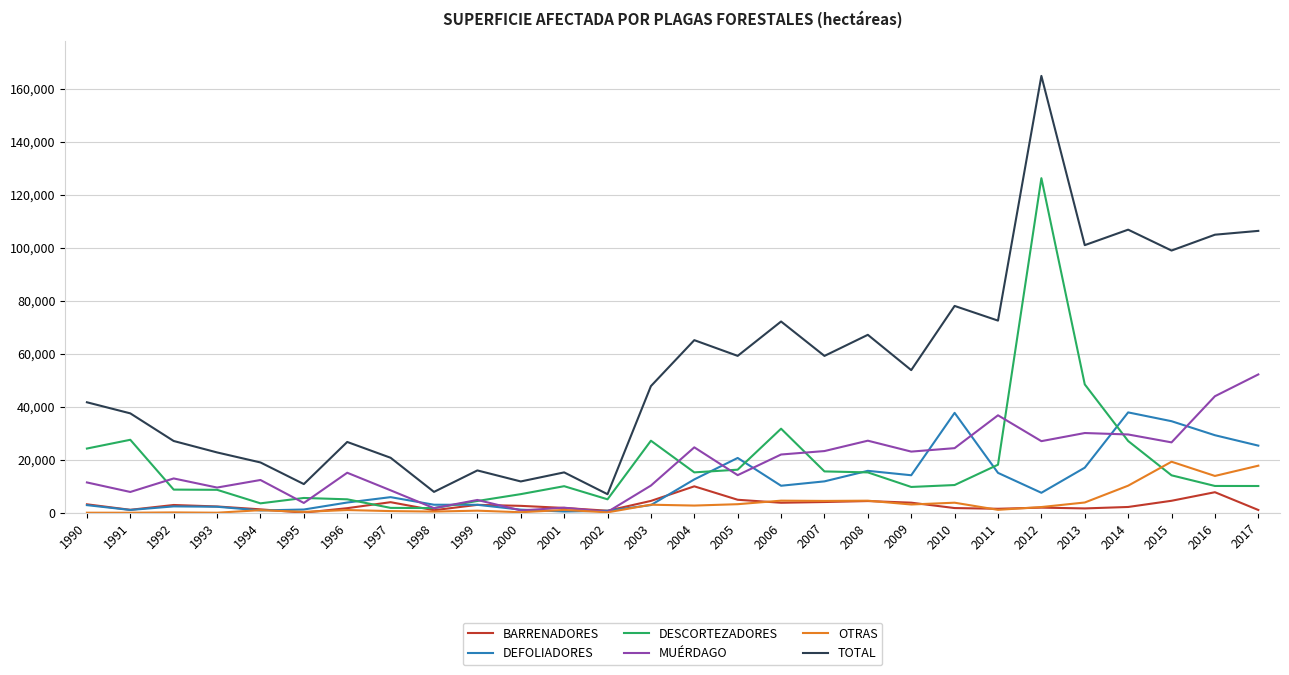

The value of DESCORTEZADORES at 1995 is 5566. True or false?

True